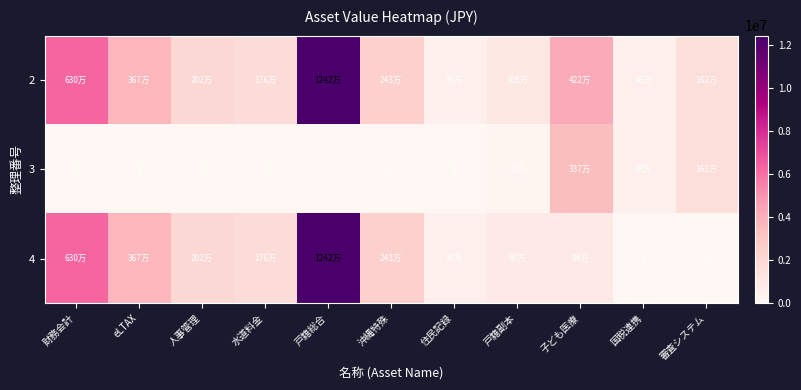

What is the sum of all 4 values?

30832868